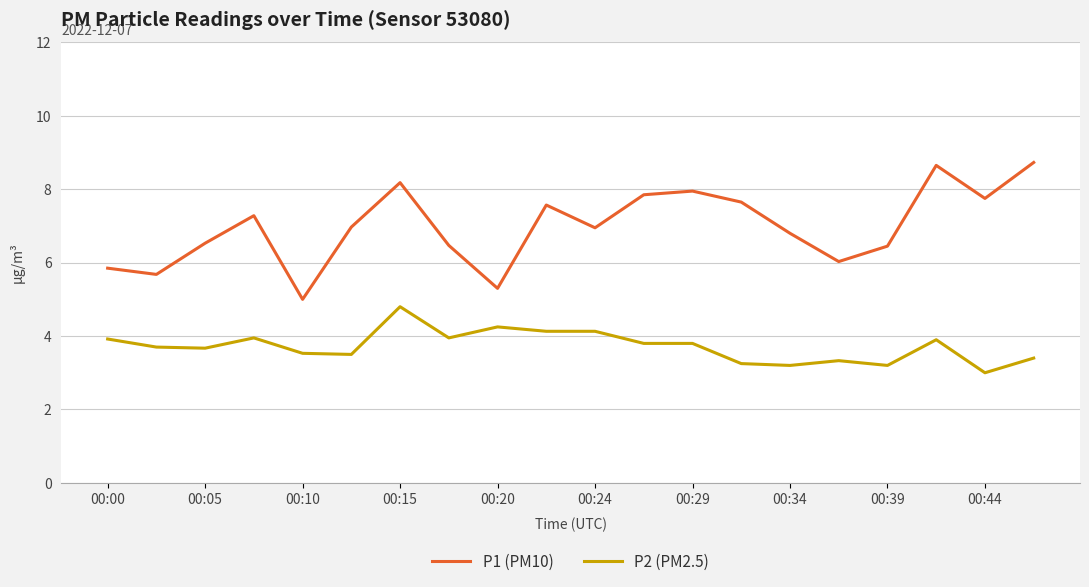

True or false: P2 (PM2.5) and P1 (PM10) cross at least once.

False